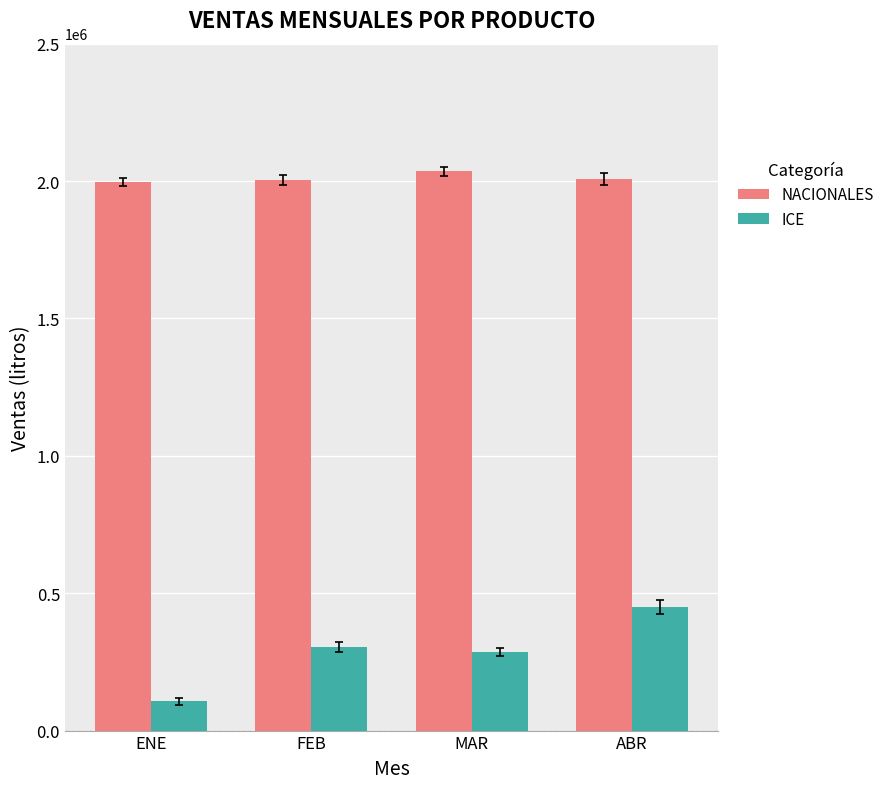

How many bars are there in total?

8